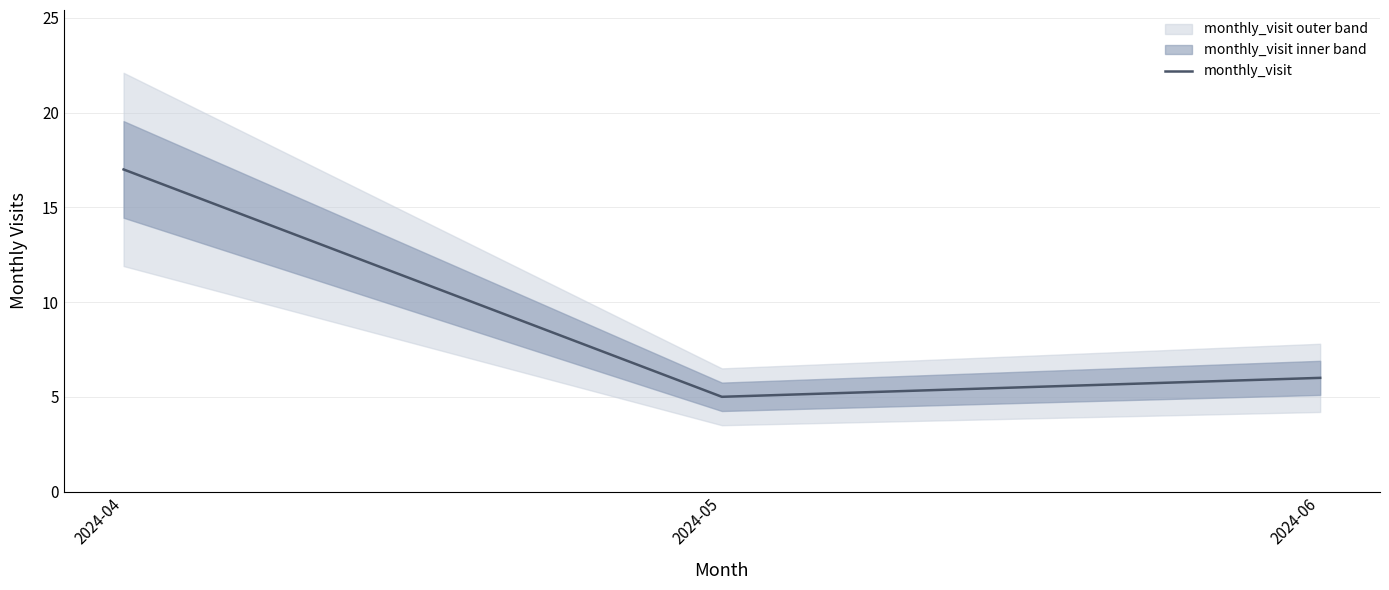

How many lines are shown in the chart?

1